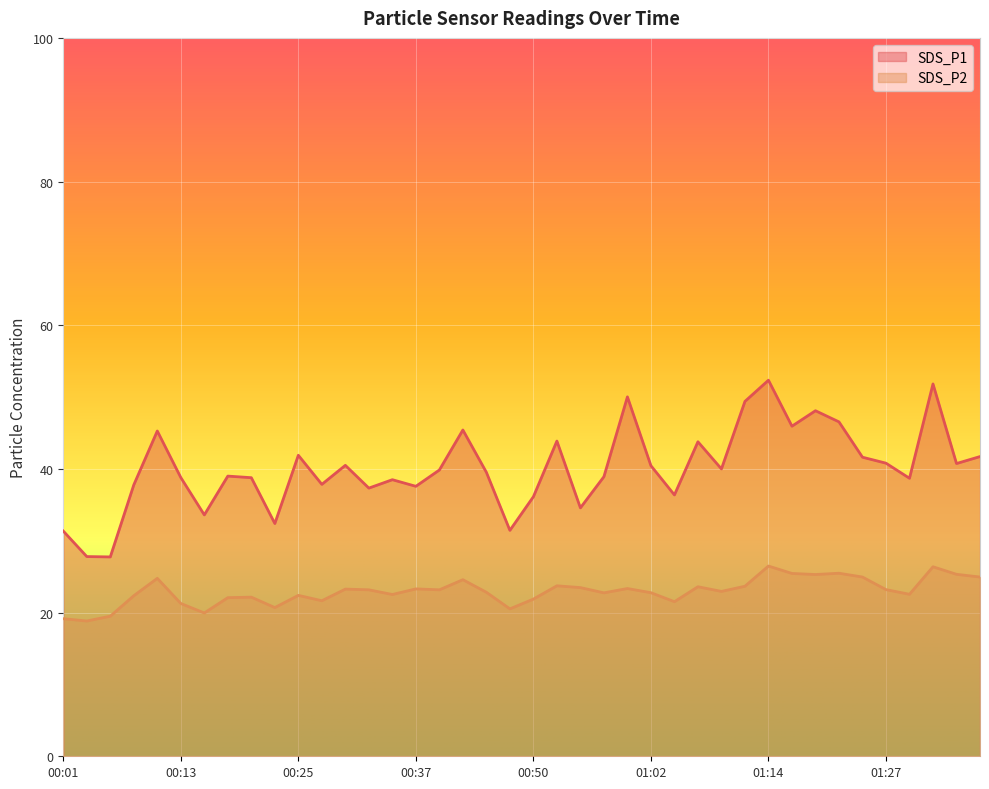

At which category is the sum across all series the highest?

01:14